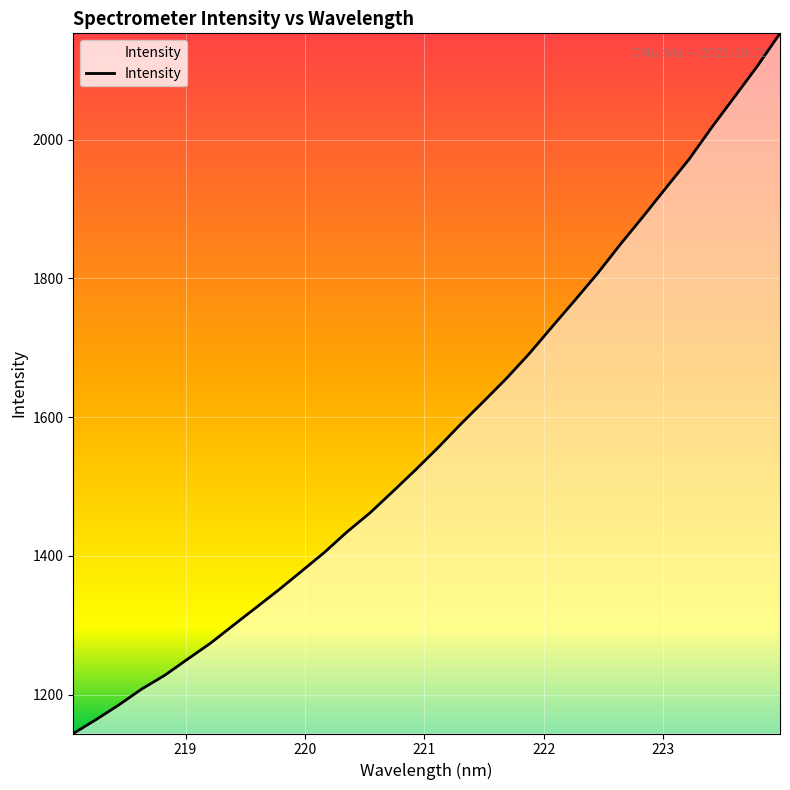

What is the greatest value displayed?

2153.3